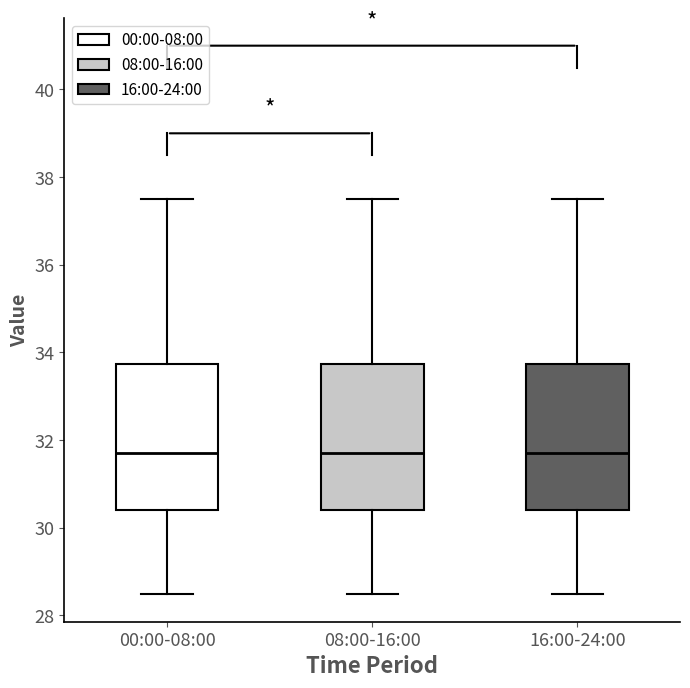

Where does the median line of the box for 08:00-16:00 sit on the y-axis? The values are not printed on the chart, so give them approximately, as read against the axis.

31.6